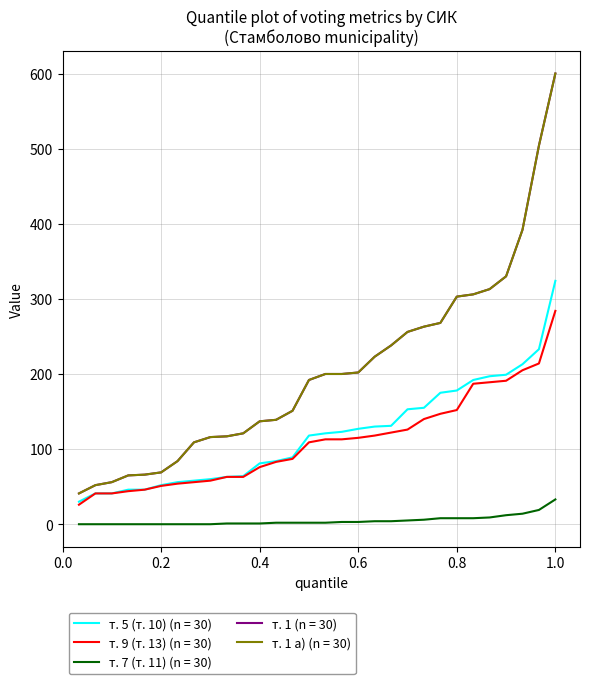

Reading right to left, list all the values displayed in this chart.

т. 5 (т. 10): 263000030=41	263000029=52	263000028=64	263000027=56	263000026=175	263000025=178	263000024=84	263000023=89	263000022=118	263000021=30	263000020=192	263000019=155	263000018=197	263000017=130	263000016=213	263000015=81	263000014=46	263000013=121	263000012=324	263000011=123	263000010=63	263000009=199	263000008=131	263000007=41	263000006=153	263000005=60	263000004=46	263000003=58	263000002=127	263000001=233
т. 9 (т. 13): 263000030=41	263000029=51	263000028=63	263000027=56	263000026=152	263000025=109	263000024=83	263000023=87	263000022=115	263000021=26	263000020=187	263000019=147	263000018=191	263000017=122	263000016=205	263000015=76	263000014=44	263000013=118	263000012=284	263000011=113	263000010=63	263000009=189	263000008=113	263000007=41	263000006=140	263000005=58	263000004=46	263000003=54	263000002=126	263000001=214
т. 7 (т. 11): 263000030=0	263000029=0	263000028=1	263000027=0	263000026=14	263000025=33	263000024=0	263000023=2	263000022=3	263000021=0	263000020=2	263000019=1	263000018=4	263000017=5	263000016=8	263000015=4	263000014=2	263000013=3	263000012=19	263000011=9	263000010=0	263000009=8	263000008=6	263000007=0	263000006=8	263000005=0	263000004=0	263000003=2	263000002=1	263000001=12
т. 1: 263000030=41	263000029=52	263000028=65	263000027=56	263000026=256	263000025=202	263000024=139	263000023=151	263000022=200	263000021=69	263000020=303	263000019=263	263000018=330	263000017=200	263000016=392	263000015=137	263000014=66	263000013=223	263000012=600	263000011=268	263000010=121	263000009=306	263000008=313	263000007=84	263000006=238	263000005=117	263000004=109	263000003=116	263000002=192	263000001=504
т. 1 а): 263000030=41	263000029=52	263000028=65	263000027=56	263000026=256	263000025=202	263000024=139	263000023=151	263000022=200	263000021=69	263000020=303	263000019=263	263000018=330	263000017=200	263000016=392	263000015=137	263000014=66	263000013=223	263000012=600	263000011=268	263000010=121	263000009=306	263000008=313	263000007=84	263000006=238	263000005=117	263000004=109	263000003=116	263000002=192	263000001=504